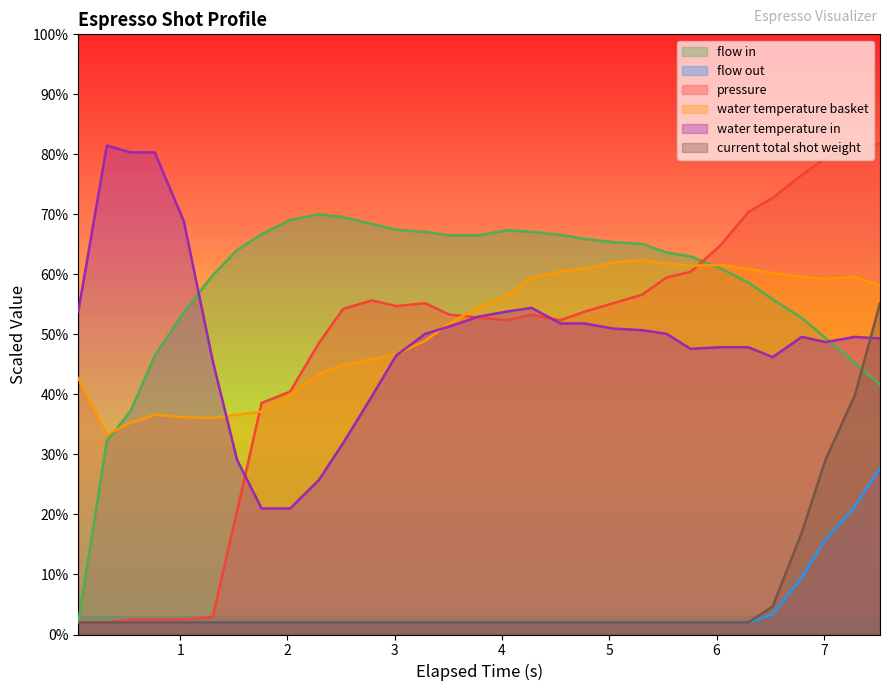

Which series has the largest range (max minus min)?

pressure